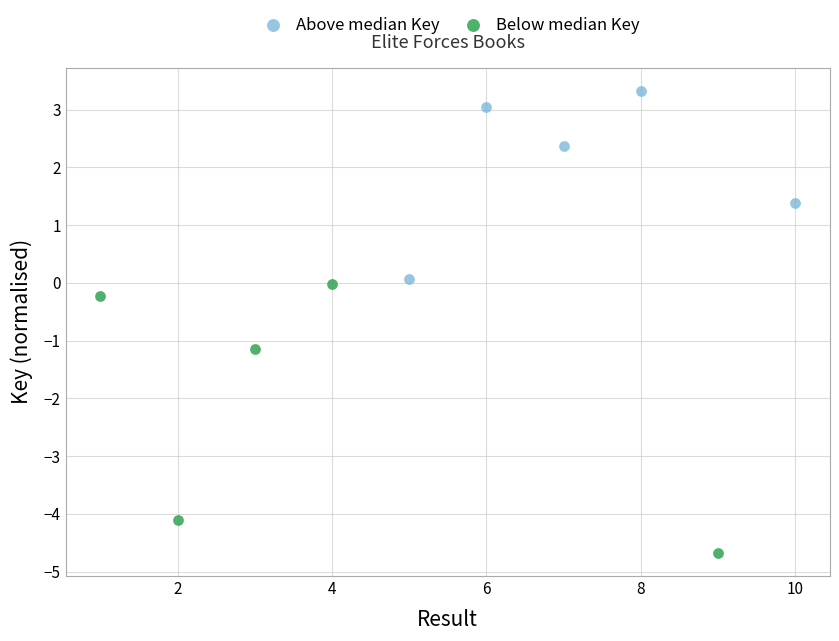

Which series contains the highest Y value?

Above median Key